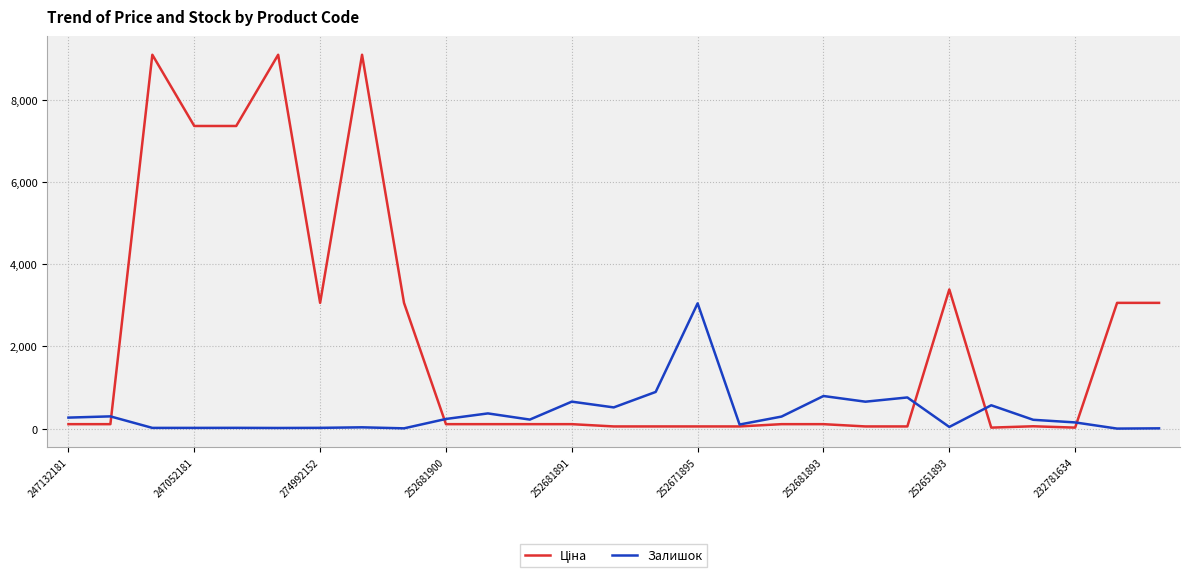

What is the highest value of the Залишок series?

3048.0